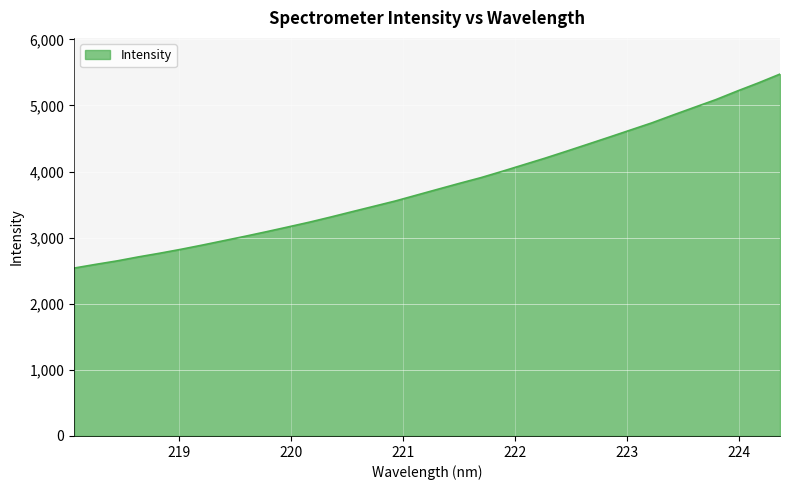

What is the greatest value displayed?

5474.6